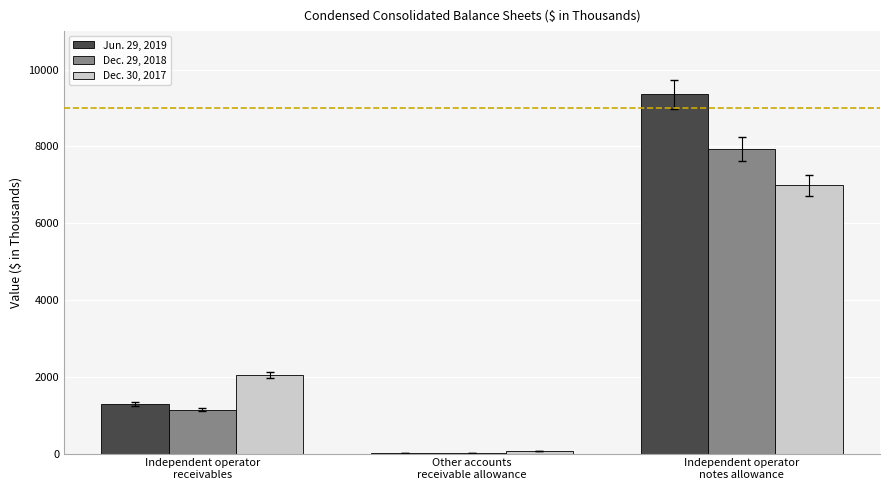

Which series has the largest total across all categories?

Jun. 29, 2019